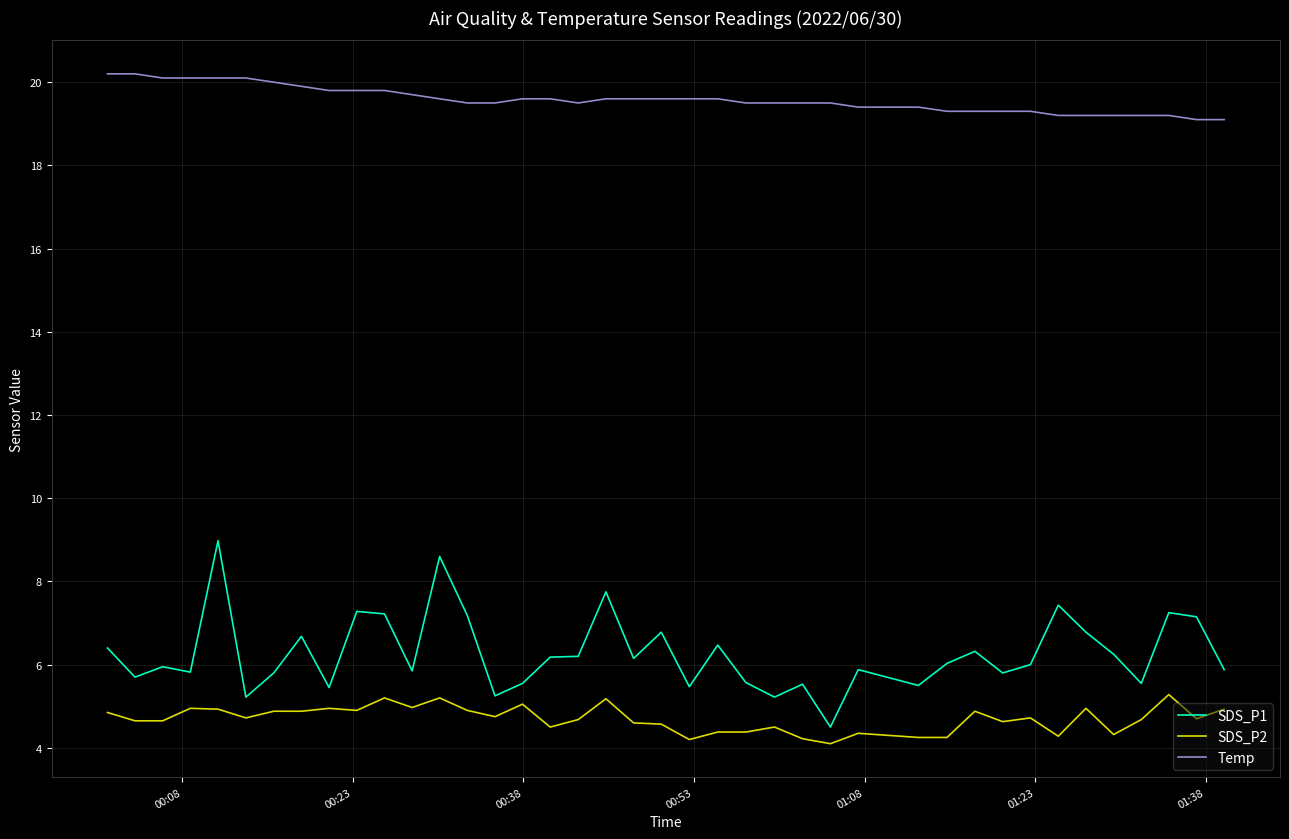

Rank the series by their maximum value, from lowest to highest.

SDS_P2, SDS_P1, Temp